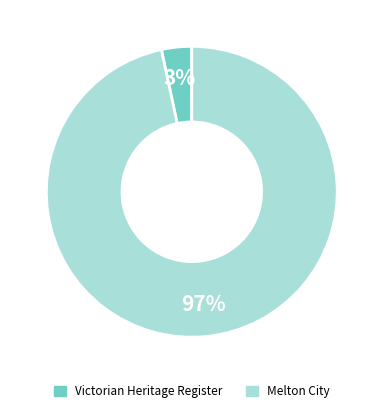

To the nearest percent, what is the combined percentage of Victorian Heritage Register and Melton City?

100%